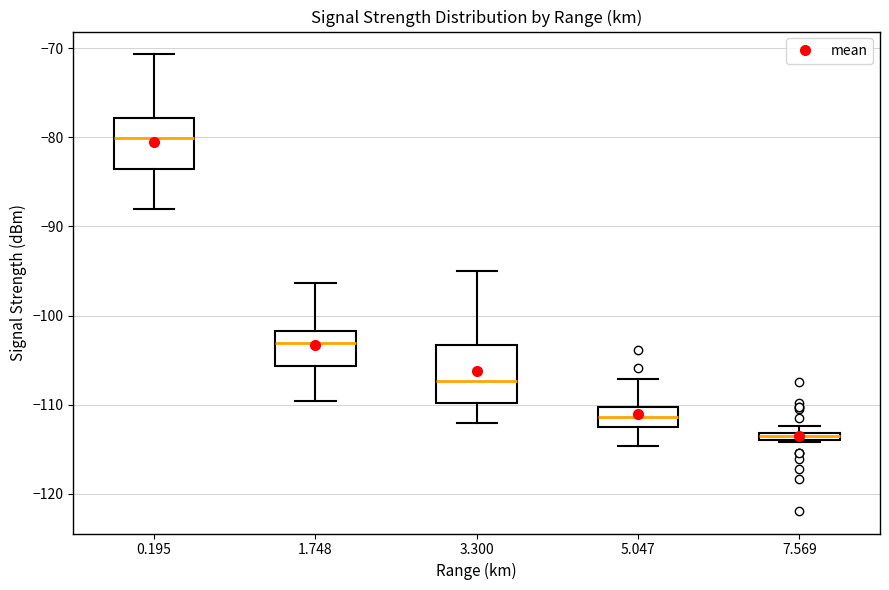

Which box's median line is the highest?

0.195